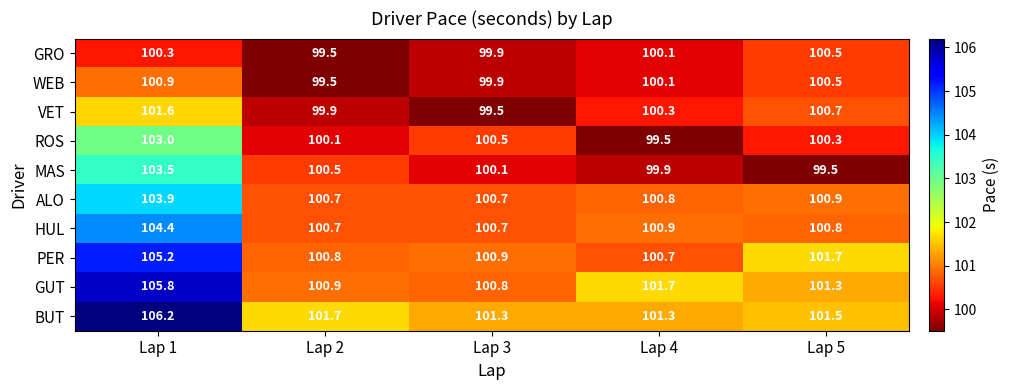

What is the lowest value of the MAS series?

99.5